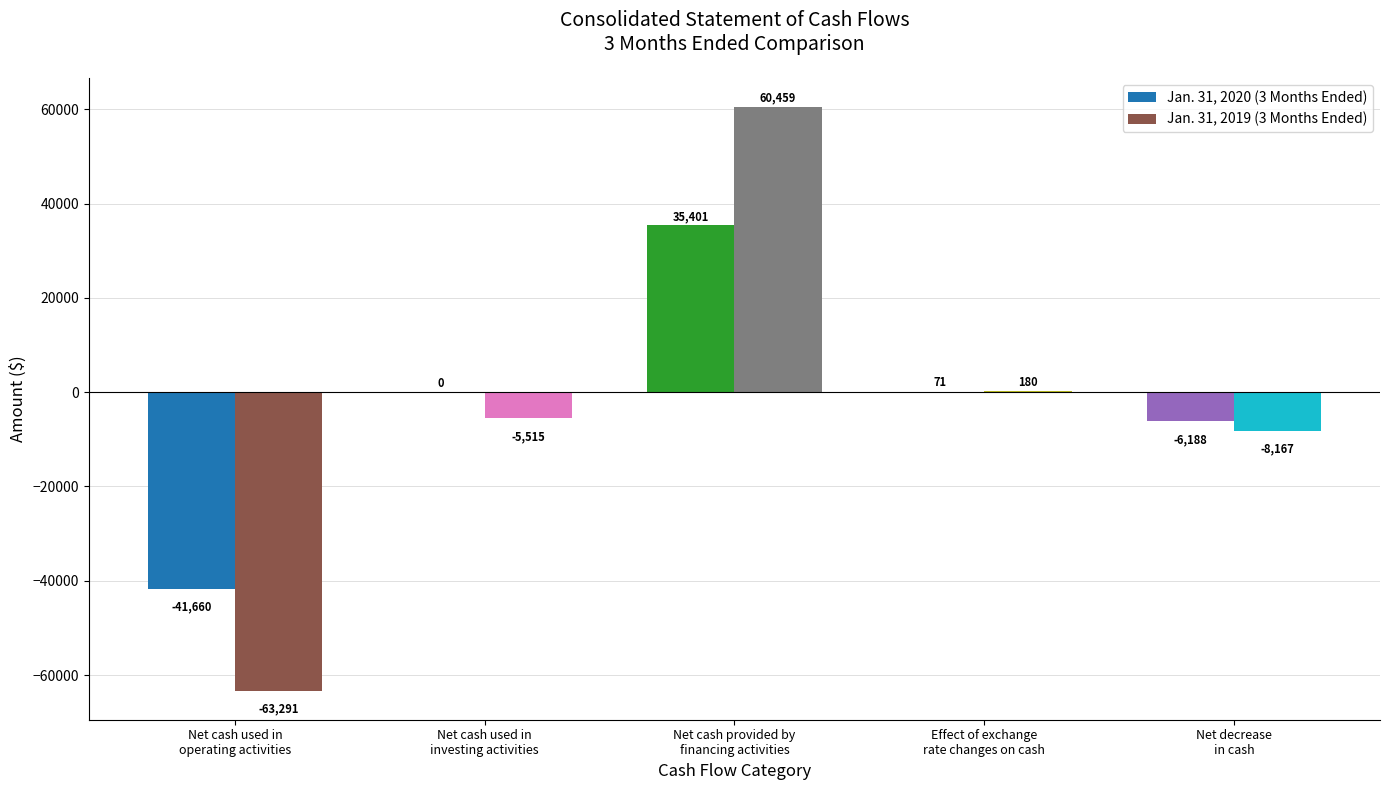

What is the value of the Jan. 31, 2019 bar at the 5th from the left?

-8167